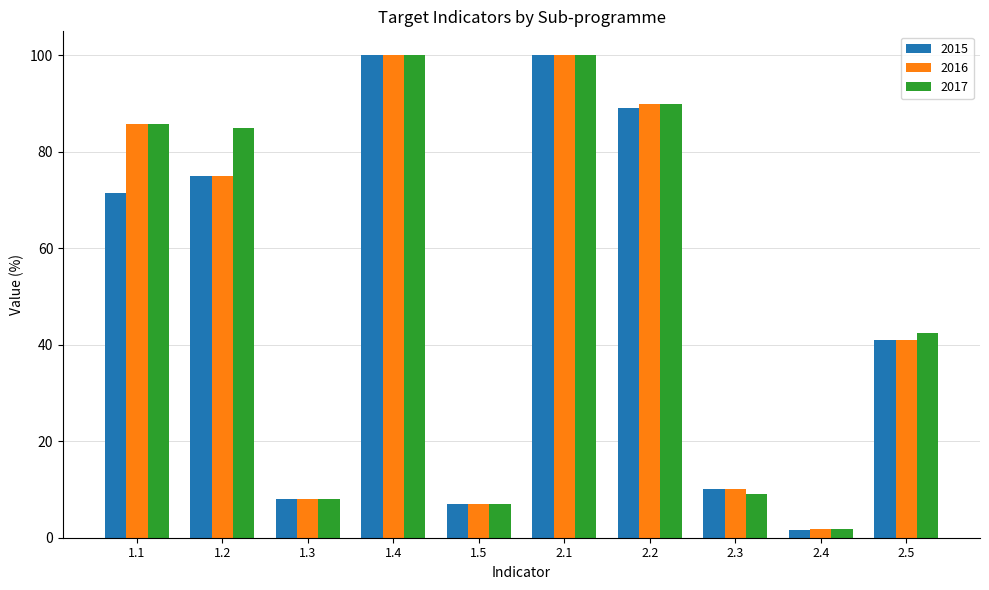

What is the sum of all 2017 values?

529.2